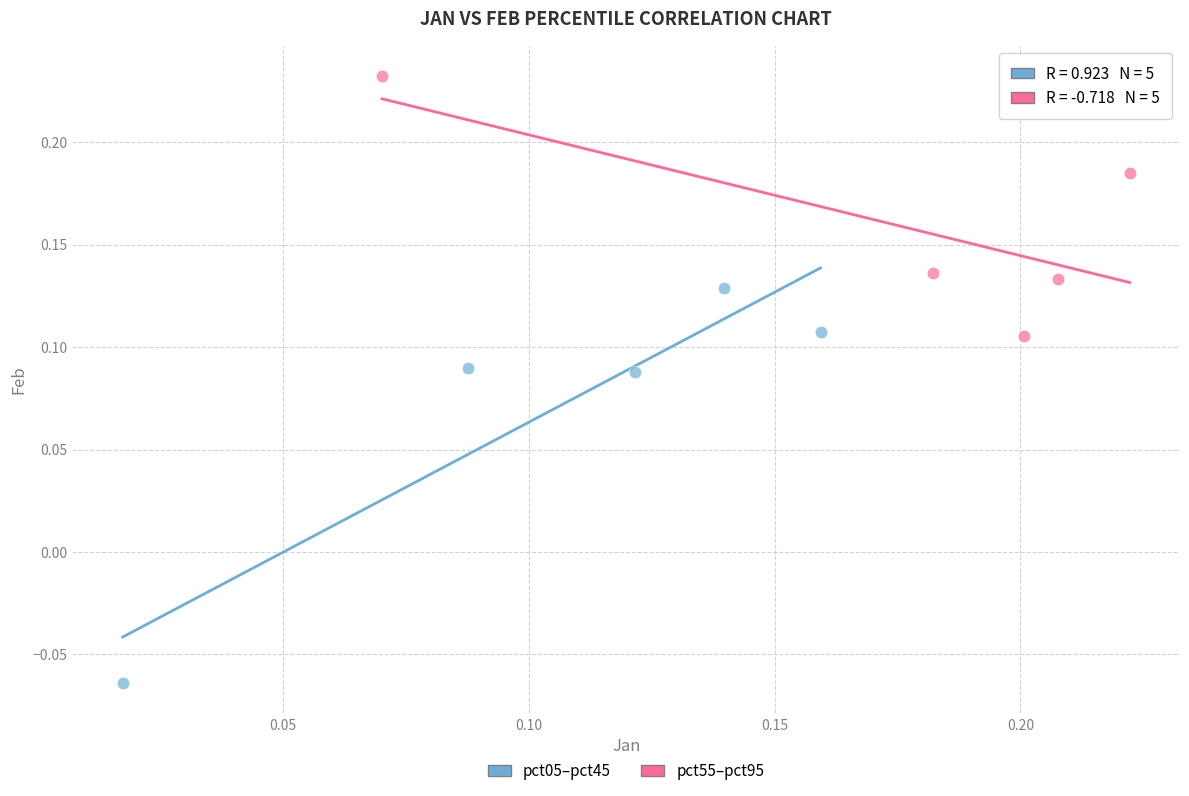

Which series reaches the minimum Y coordinate?

pct05–pct45